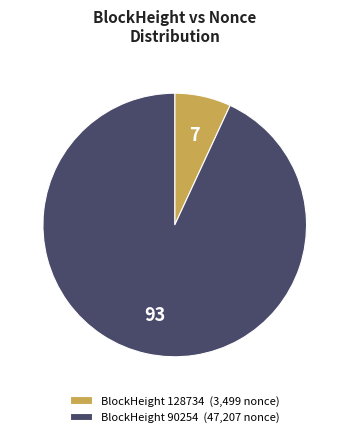

True or false: BlockHeight 90254 (47,207 nonce) accounts for 83% of the total.

False